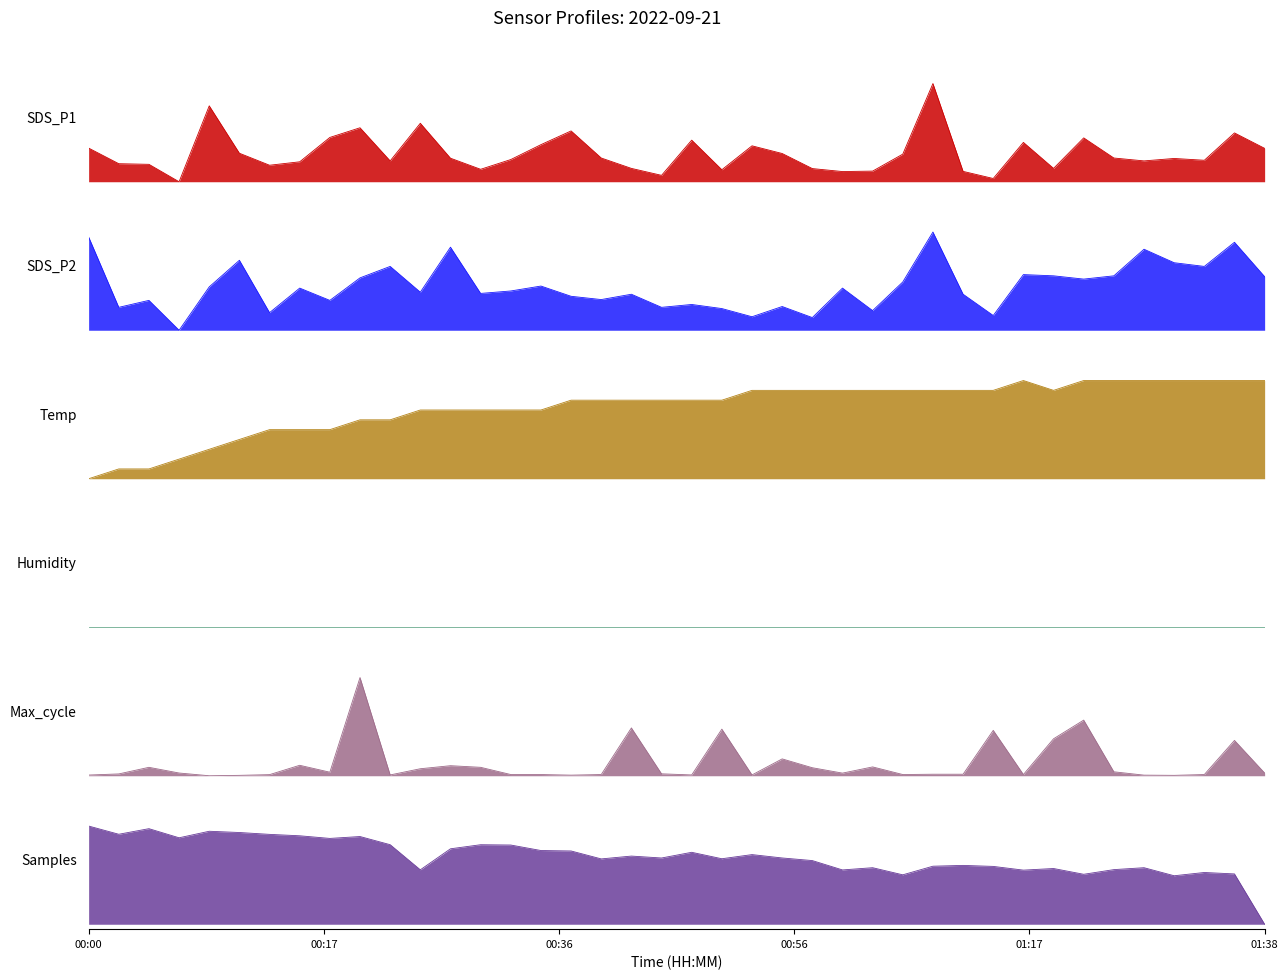

What is the value of the SDS_P1 point at the 18th from the left?

0.2